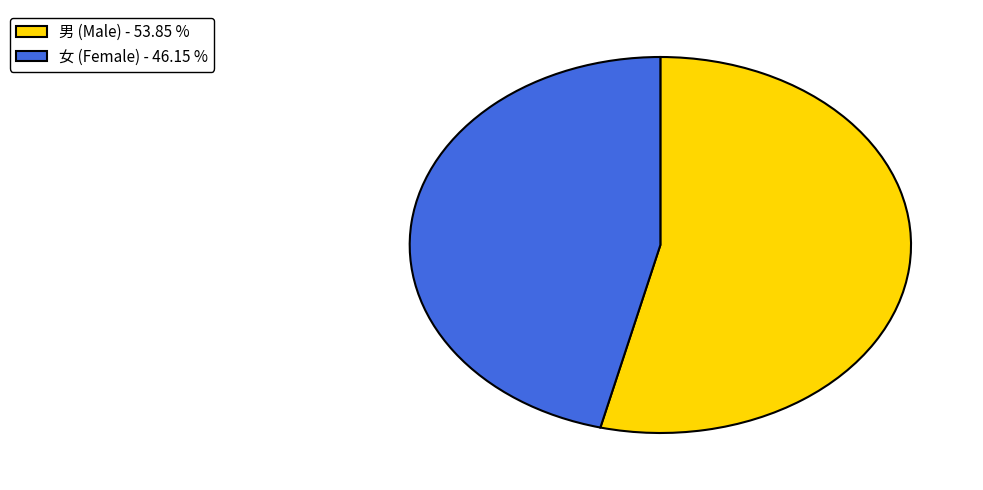

Is there a majority slice in this chart?

Yes